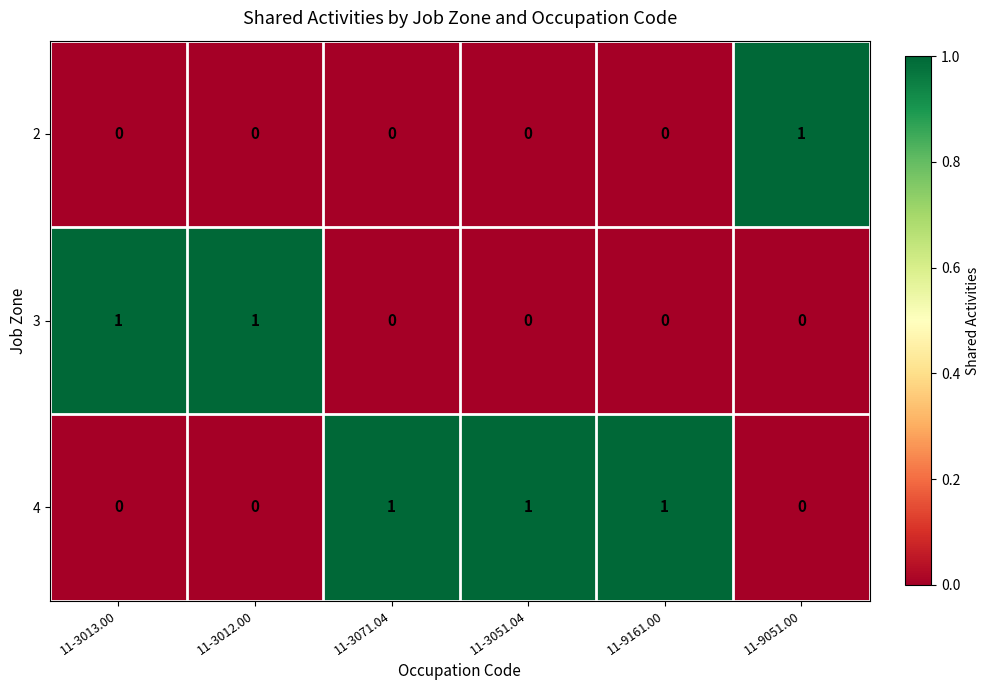

How many 4 values are between 0 and 1?

6